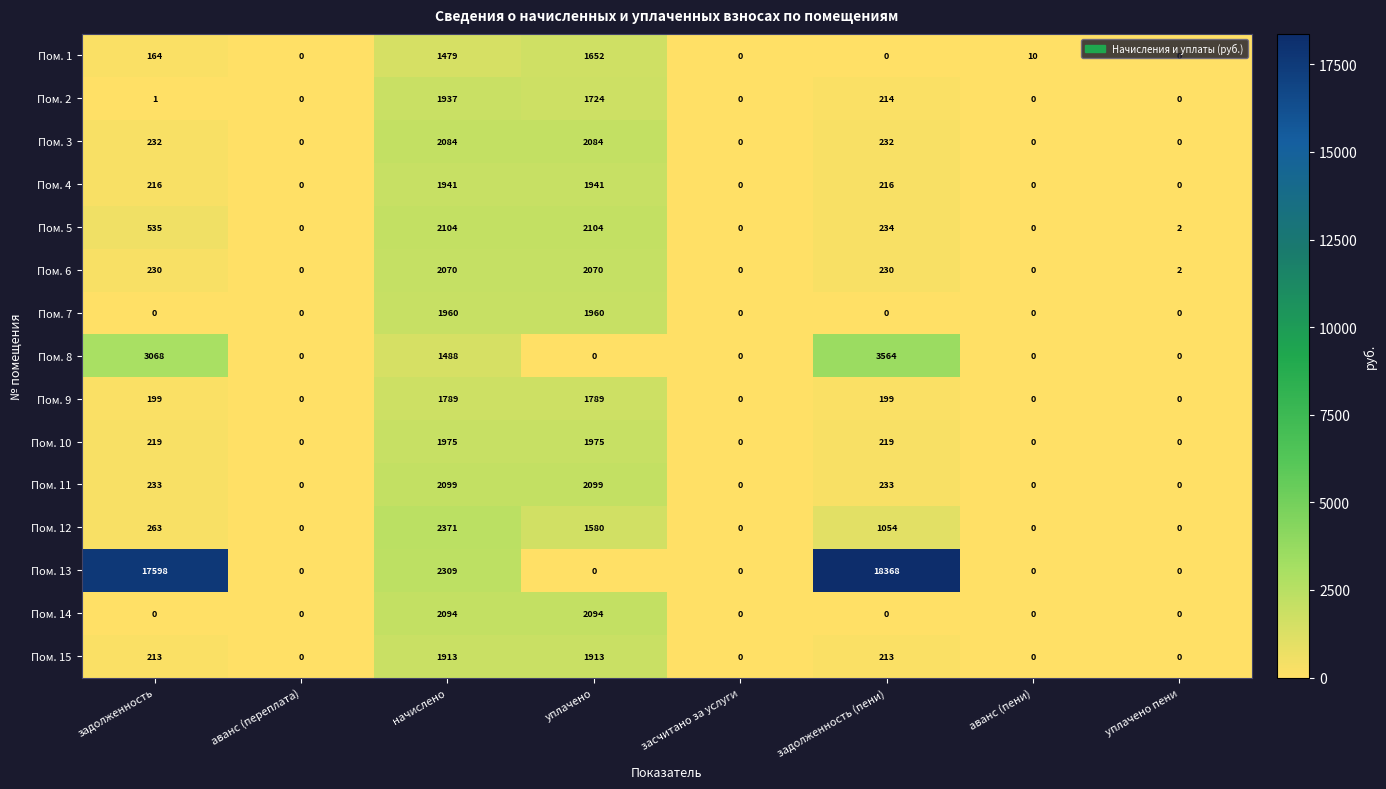

Which series has the largest total across all categories?

Пом. 13